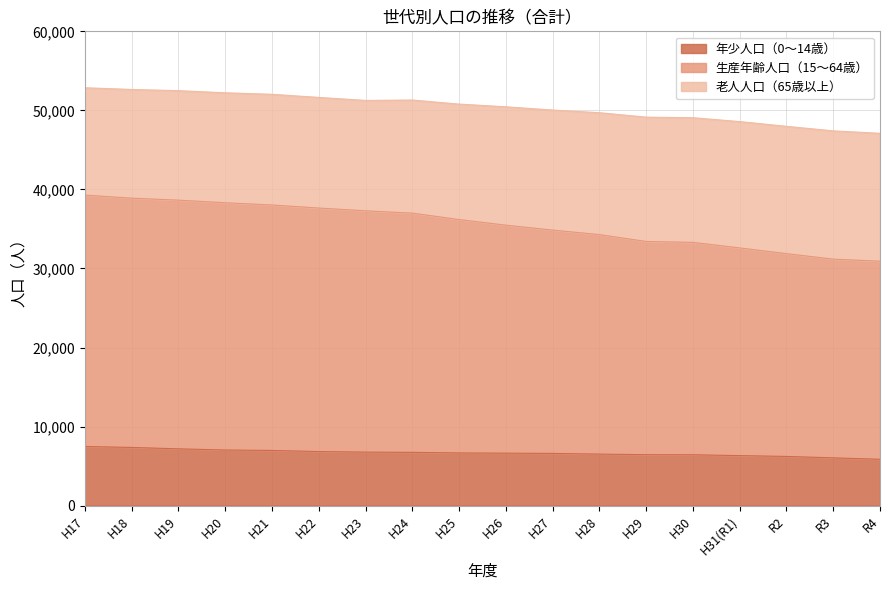

What position from the right is H27?

8